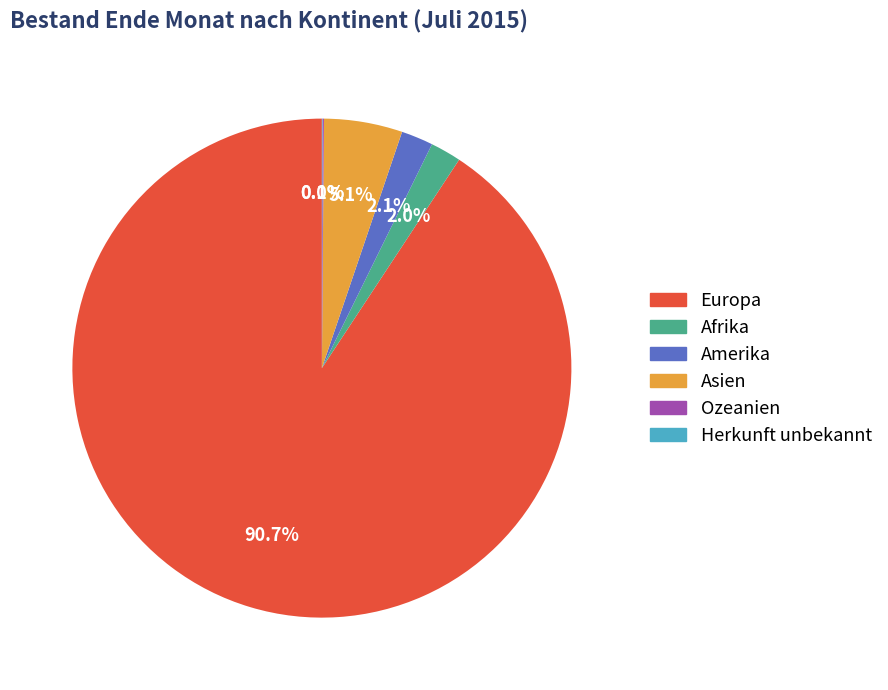

To the nearest percent, what percentage of the pie is Europa?

91%